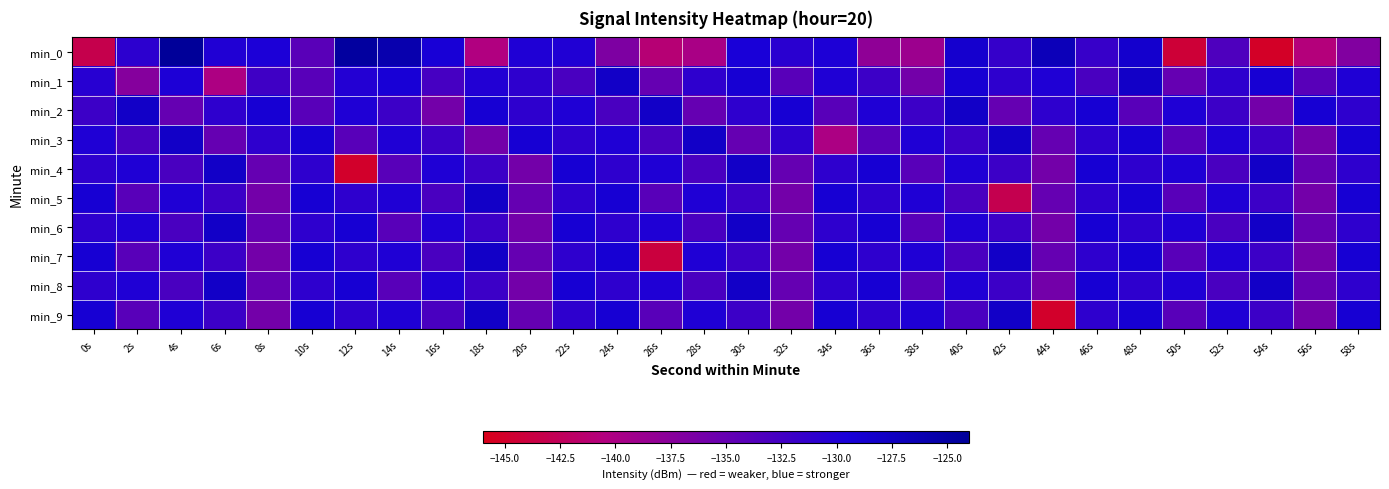

Reading left to right, transcribe all the data shown in this chart.

min_0: 0s=-143.2	2s=-130.9	4s=-124.0	6s=-130.1	8s=-129.7	10s=-134.1	12s=-124.6	14s=-125.8	16s=-129.3	18s=-140.4	20s=-129.9	22s=-130.1	24s=-136.6	26s=-141.0	28s=-139.9	30s=-129.5	32s=-130.6	34s=-129.8	36s=-137.9	38s=-138.9	40s=-128.6	42s=-131.5	44s=-126.8	46s=-131.7	48s=-128.5	50s=-144.3	52s=-133.3	54s=-145.2	56s=-140.7	58s=-136.9
min_1: 0s=-130.5	2s=-137.3	4s=-129.8	6s=-140.1	8s=-132.2	10s=-134.0	12s=-130.2	14s=-129.3	16s=-132.7	18s=-130.1	20s=-131.0	22s=-133.0	24s=-128.0	26s=-135.0	28s=-131.0	30s=-129.0	32s=-134.0	34s=-130.0	36s=-132.0	38s=-136.0	40s=-129.0	42s=-131.0	44s=-130.0	46s=-133.0	48s=-128.0	50s=-135.0	52s=-131.0	54s=-129.0	56s=-134.0	58s=-130.0
min_2: 0s=-132.0	2s=-128.0	4s=-135.0	6s=-131.0	8s=-129.0	10s=-134.0	12s=-130.0	14s=-132.0	16s=-136.0	18s=-129.0	20s=-131.0	22s=-130.0	24s=-133.0	26s=-128.0	28s=-135.0	30s=-131.0	32s=-129.0	34s=-134.0	36s=-130.0	38s=-132.0	40s=-128.0	42s=-135.0	44s=-131.0	46s=-129.0	48s=-134.0	50s=-130.0	52s=-132.0	54s=-136.0	56s=-129.0	58s=-131.0
min_3: 0s=-130.0	2s=-133.0	4s=-128.0	6s=-135.0	8s=-131.0	10s=-129.0	12s=-134.0	14s=-130.0	16s=-132.0	18s=-136.0	20s=-129.0	22s=-131.0	24s=-130.0	26s=-133.0	28s=-128.0	30s=-135.0	32s=-131.0	34s=-140.0	36s=-134.0	38s=-130.0	40s=-132.0	42s=-128.0	44s=-135.0	46s=-131.0	48s=-129.0	50s=-134.0	52s=-130.0	54s=-132.0	56s=-136.0	58s=-129.0
min_4: 0s=-131.0	2s=-130.0	4s=-133.0	6s=-128.0	8s=-135.0	10s=-131.0	12s=-145.0	14s=-134.0	16s=-130.0	18s=-132.0	20s=-136.0	22s=-129.0	24s=-131.0	26s=-130.0	28s=-133.0	30s=-128.0	32s=-135.0	34s=-131.0	36s=-129.0	38s=-134.0	40s=-130.0	42s=-132.0	44s=-136.0	46s=-129.0	48s=-131.0	50s=-130.0	52s=-133.0	54s=-128.0	56s=-135.0	58s=-131.0
min_5: 0s=-129.0	2s=-134.0	4s=-130.0	6s=-132.0	8s=-136.0	10s=-129.0	12s=-131.0	14s=-130.0	16s=-133.0	18s=-128.0	20s=-135.0	22s=-131.0	24s=-129.0	26s=-134.0	28s=-130.0	30s=-132.0	32s=-136.0	34s=-129.0	36s=-131.0	38s=-130.0	40s=-133.0	42s=-143.0	44s=-135.0	46s=-131.0	48s=-129.0	50s=-134.0	52s=-130.0	54s=-132.0	56s=-136.0	58s=-129.0
min_6: 0s=-131.0	2s=-130.0	4s=-133.0	6s=-128.0	8s=-135.0	10s=-131.0	12s=-129.0	14s=-134.0	16s=-130.0	18s=-132.0	20s=-136.0	22s=-129.0	24s=-131.0	26s=-130.0	28s=-133.0	30s=-128.0	32s=-135.0	34s=-131.0	36s=-129.0	38s=-134.0	40s=-130.0	42s=-132.0	44s=-136.0	46s=-129.0	48s=-131.0	50s=-130.0	52s=-133.0	54s=-128.0	56s=-135.0	58s=-131.0
min_7: 0s=-129.0	2s=-134.0	4s=-130.0	6s=-132.0	8s=-136.0	10s=-129.0	12s=-131.0	14s=-130.0	16s=-133.0	18s=-128.0	20s=-135.0	22s=-131.0	24s=-129.0	26s=-144.0	28s=-130.0	30s=-132.0	32s=-136.0	34s=-129.0	36s=-131.0	38s=-130.0	40s=-133.0	42s=-128.0	44s=-135.0	46s=-131.0	48s=-129.0	50s=-134.0	52s=-130.0	54s=-132.0	56s=-136.0	58s=-129.0
min_8: 0s=-131.0	2s=-130.0	4s=-133.0	6s=-128.0	8s=-135.0	10s=-131.0	12s=-129.0	14s=-134.0	16s=-130.0	18s=-132.0	20s=-136.0	22s=-129.0	24s=-131.0	26s=-130.0	28s=-133.0	30s=-128.0	32s=-135.0	34s=-131.0	36s=-129.0	38s=-134.0	40s=-130.0	42s=-132.0	44s=-136.0	46s=-129.0	48s=-131.0	50s=-130.0	52s=-133.0	54s=-128.0	56s=-135.0	58s=-131.0
min_9: 0s=-129.0	2s=-134.0	4s=-130.0	6s=-132.0	8s=-136.0	10s=-129.0	12s=-131.0	14s=-130.0	16s=-133.0	18s=-128.0	20s=-135.0	22s=-131.0	24s=-129.0	26s=-134.0	28s=-130.0	30s=-132.0	32s=-136.0	34s=-129.0	36s=-131.0	38s=-130.0	40s=-133.0	42s=-128.0	44s=-145.0	46s=-131.0	48s=-129.0	50s=-134.0	52s=-130.0	54s=-132.0	56s=-136.0	58s=-129.0